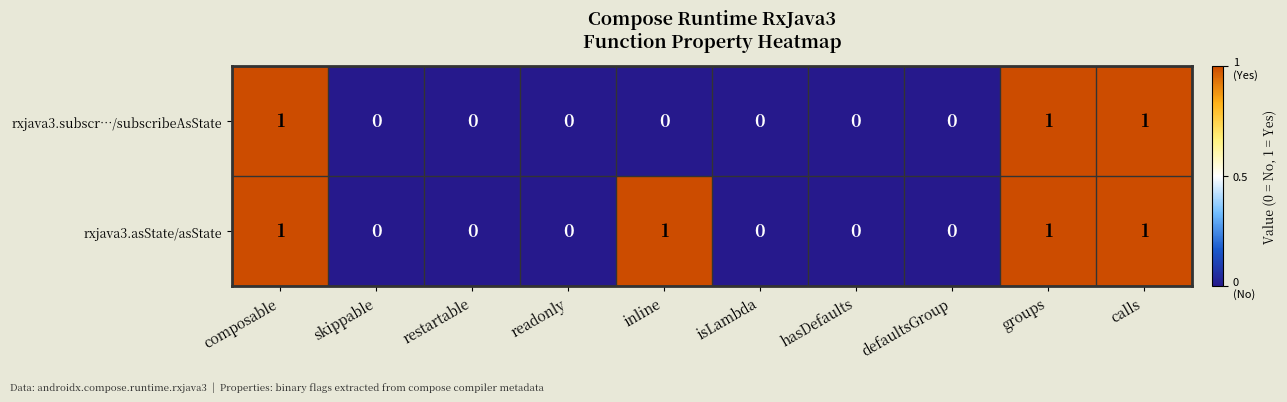

Reading right to left, transcribe all the data shown in this chart.

rxjava3.subscr…/subscribeAsState: calls=1	groups=1	defaultsGroup=0	hasDefaults=0	isLambda=0	inline=0	readonly=0	restartable=0	skippable=0	composable=1
rxjava3.asState/asState: calls=1	groups=1	defaultsGroup=0	hasDefaults=0	isLambda=0	inline=1	readonly=0	restartable=0	skippable=0	composable=1